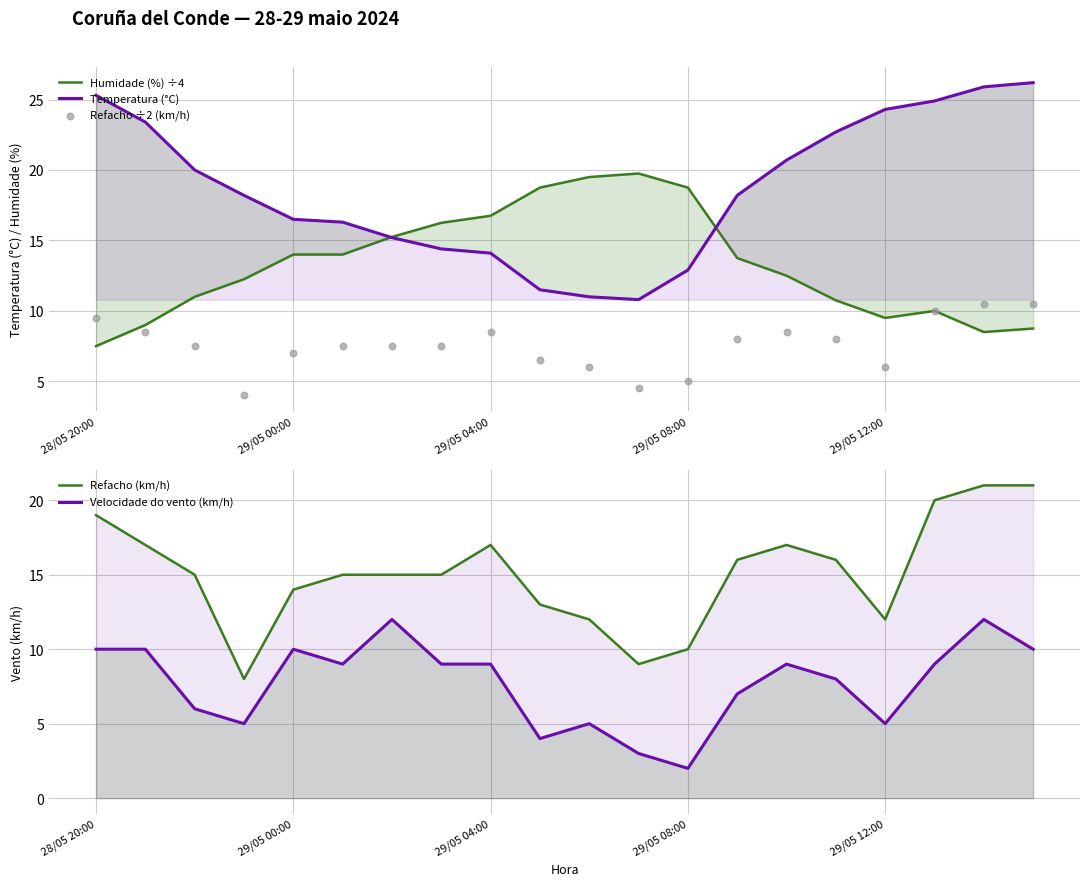

At which category is the sum across all series the highest?

18